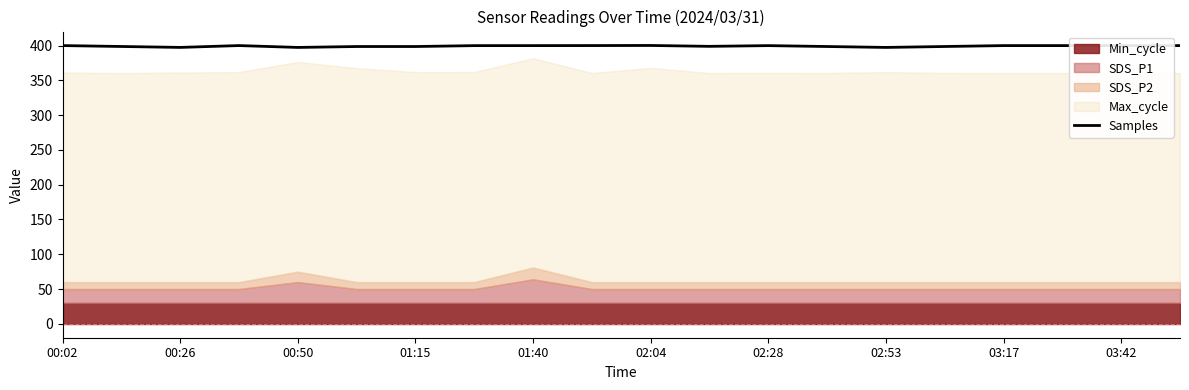

Is it true that Samples equals 549.3 at 03:17?

False